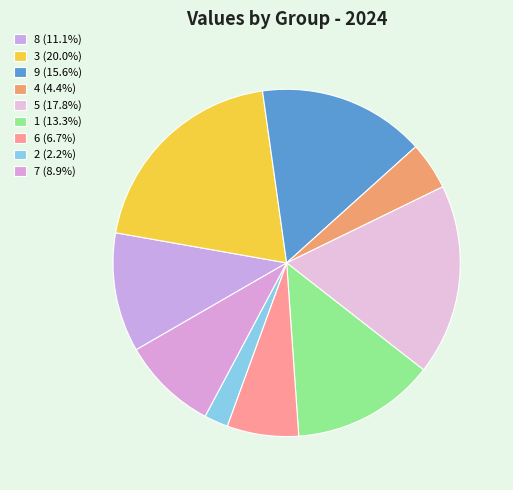

Is there any slice that represents more than half of the pie?

No